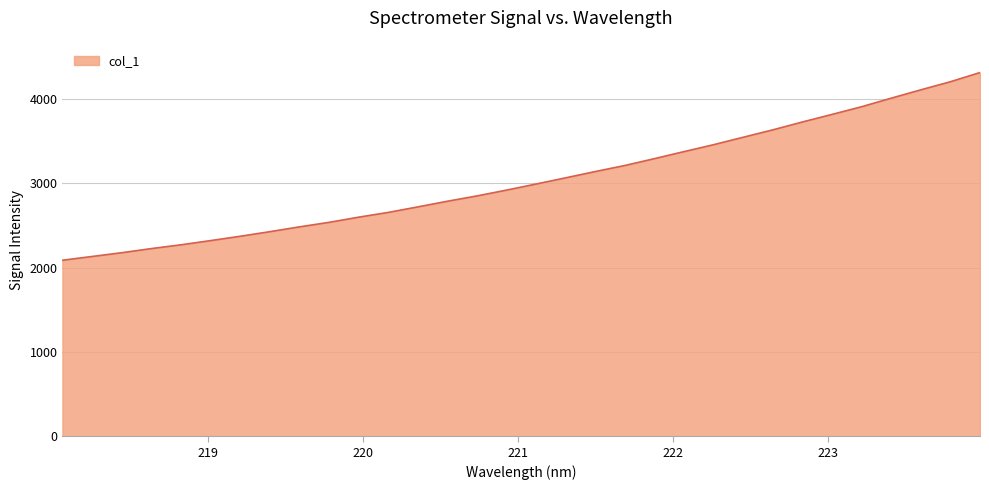

What is the difference between the maximum and minimum values?

2225.6